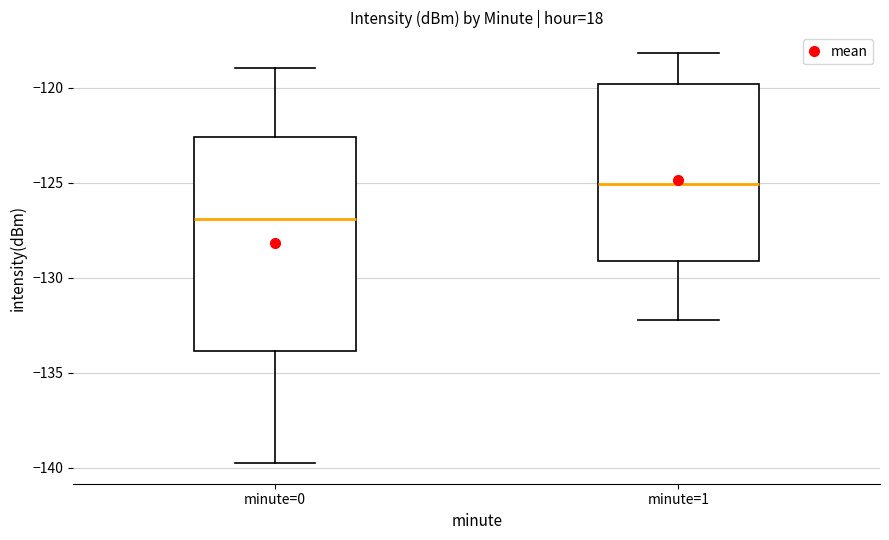

Which box has the lowest median line?

minute=0